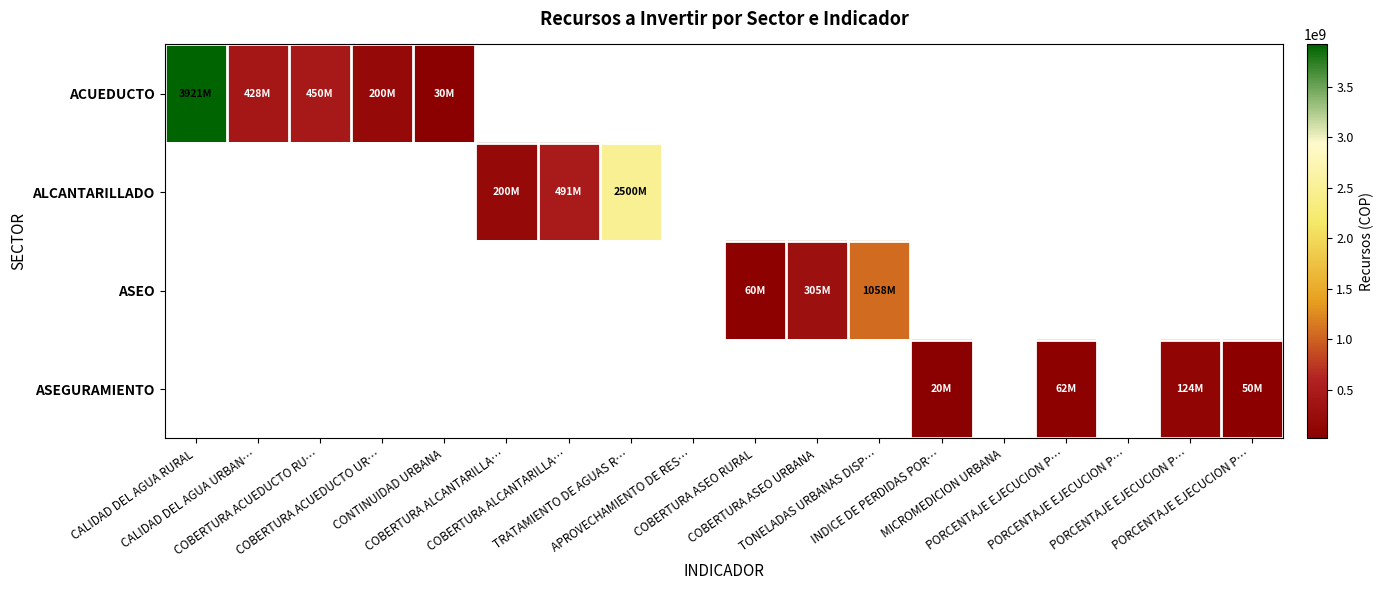

What is the difference between the maximum and minimum values in the ACUEDUCTO series?

3890978396.0